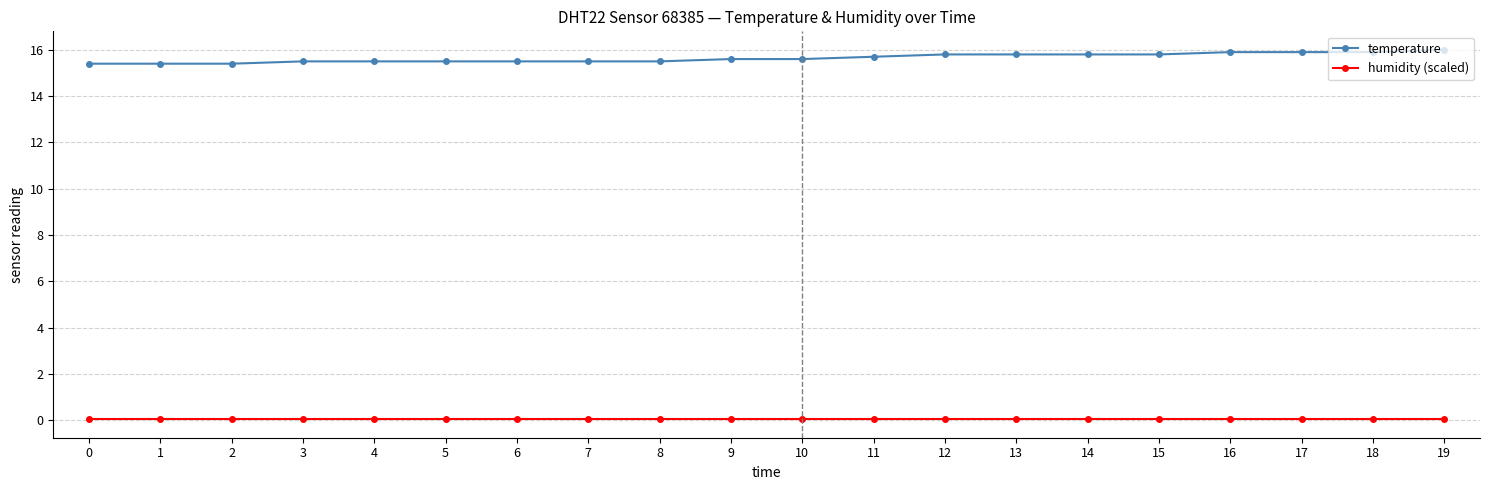

List the series in order of their overall mean, highest first.

temperature, humidity (scaled)